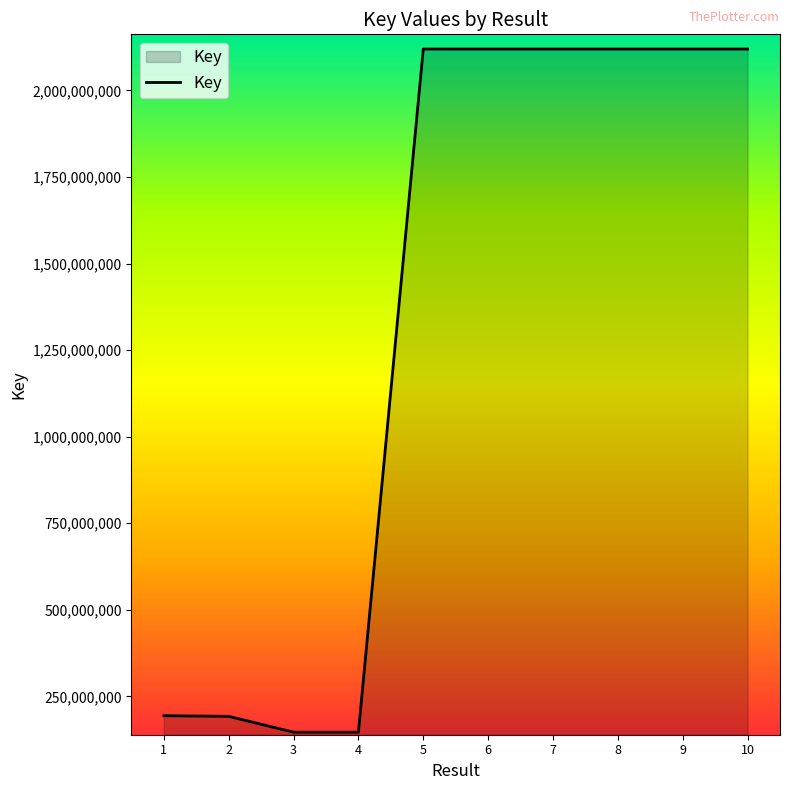

Between 8 and 2, which is larger?

8